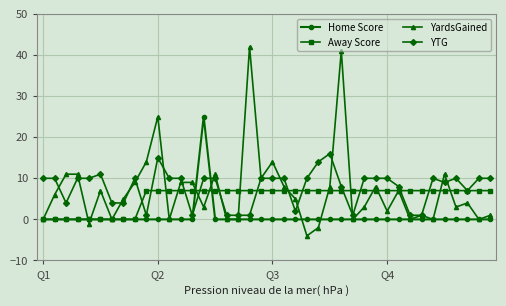

True or false: Home Score and YTG cross at least once.

True